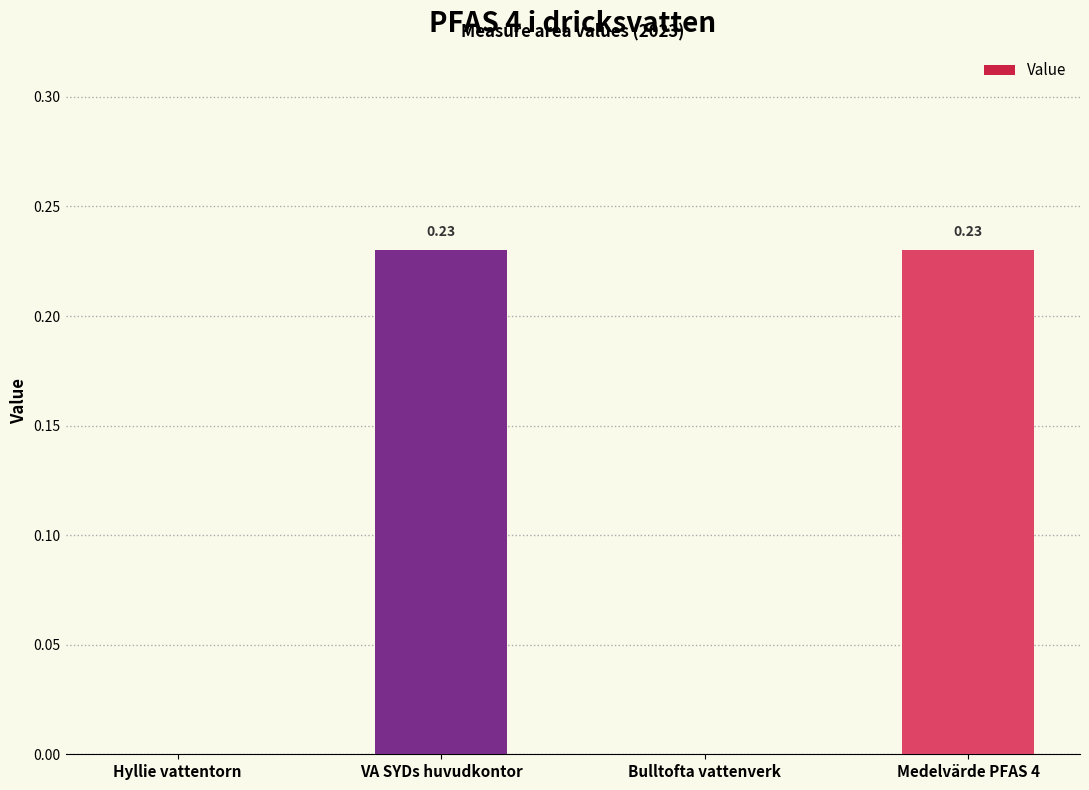

What is the sum of all values?

0.5